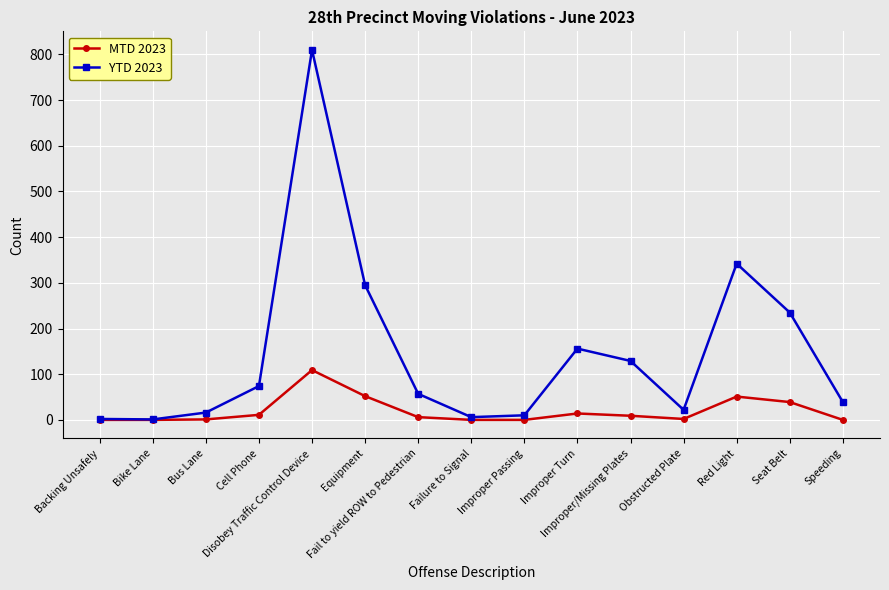

Count the number of data series in this chart.

2